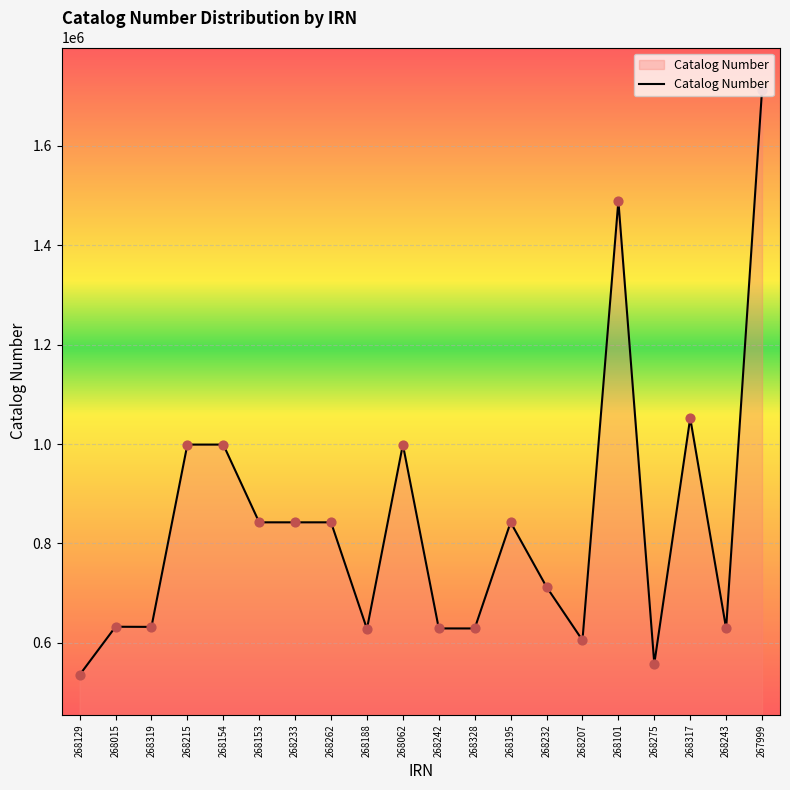

Approximately how many times larger is the value at 268242 compared to 268328?

1.0